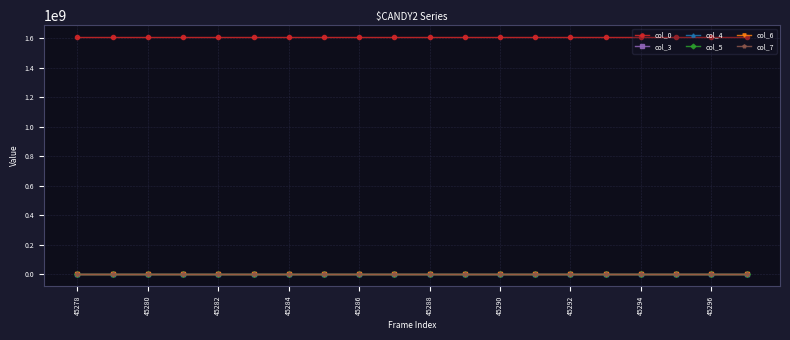

True or false: col_0 and col_5 intersect in this chart.

False